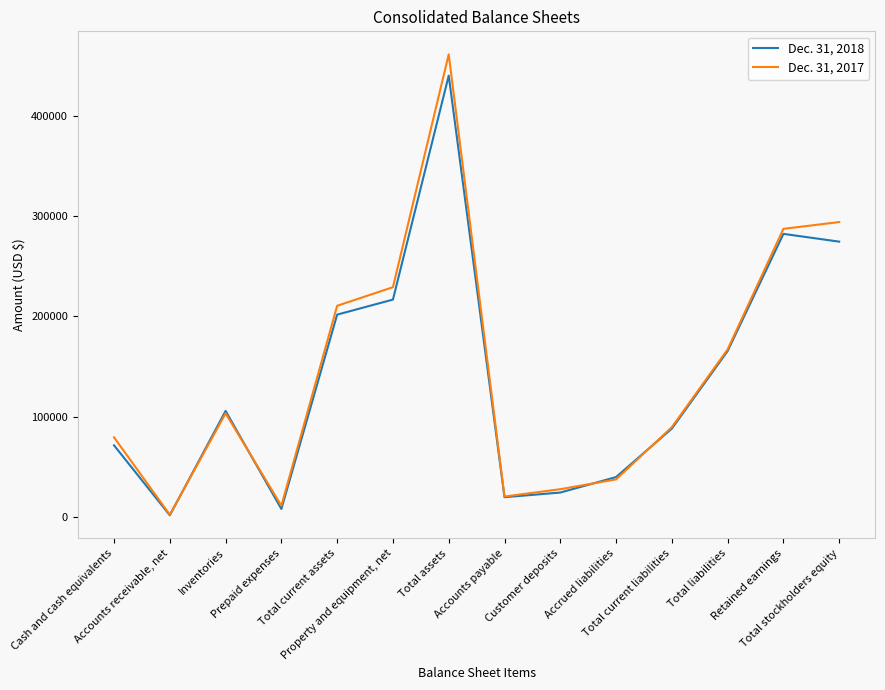

Which series has the widest spread of values?

Dec. 31, 2017